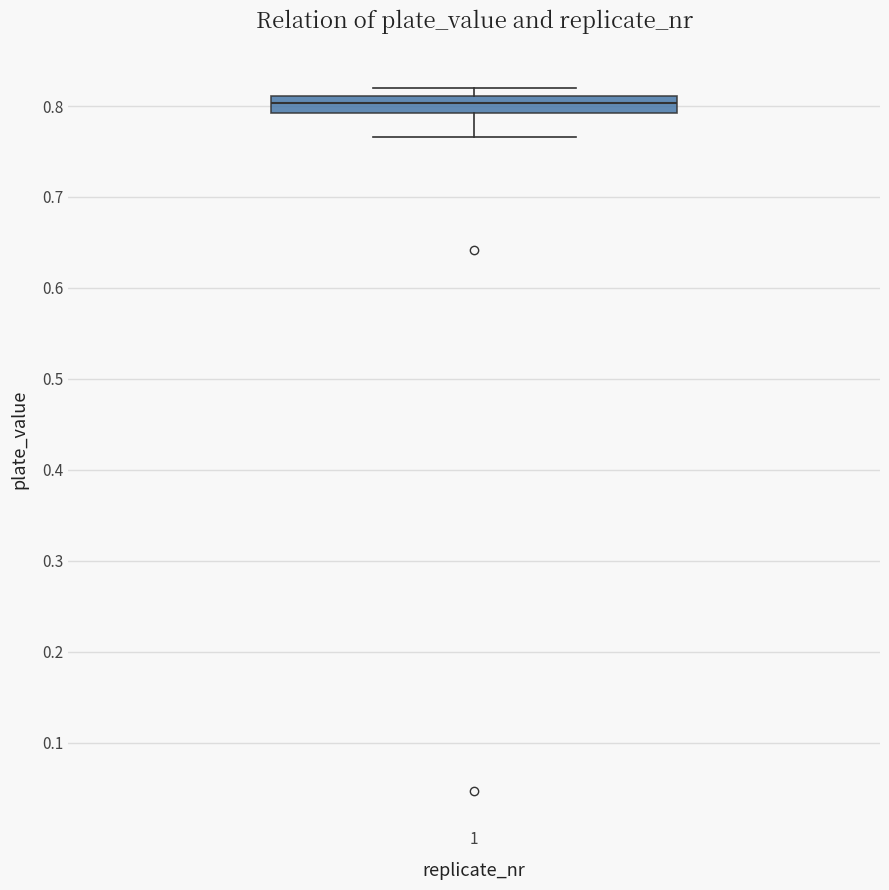

Transcribe this box plot: give where the median line is, the range the box spans, and where the two whiskers end, as read against the y-axis. The values are not printed on the chart, so give them approximately, as read against the axis.

median 0.80, box 0.79 to 0.81, whiskers 0.77 to 0.82